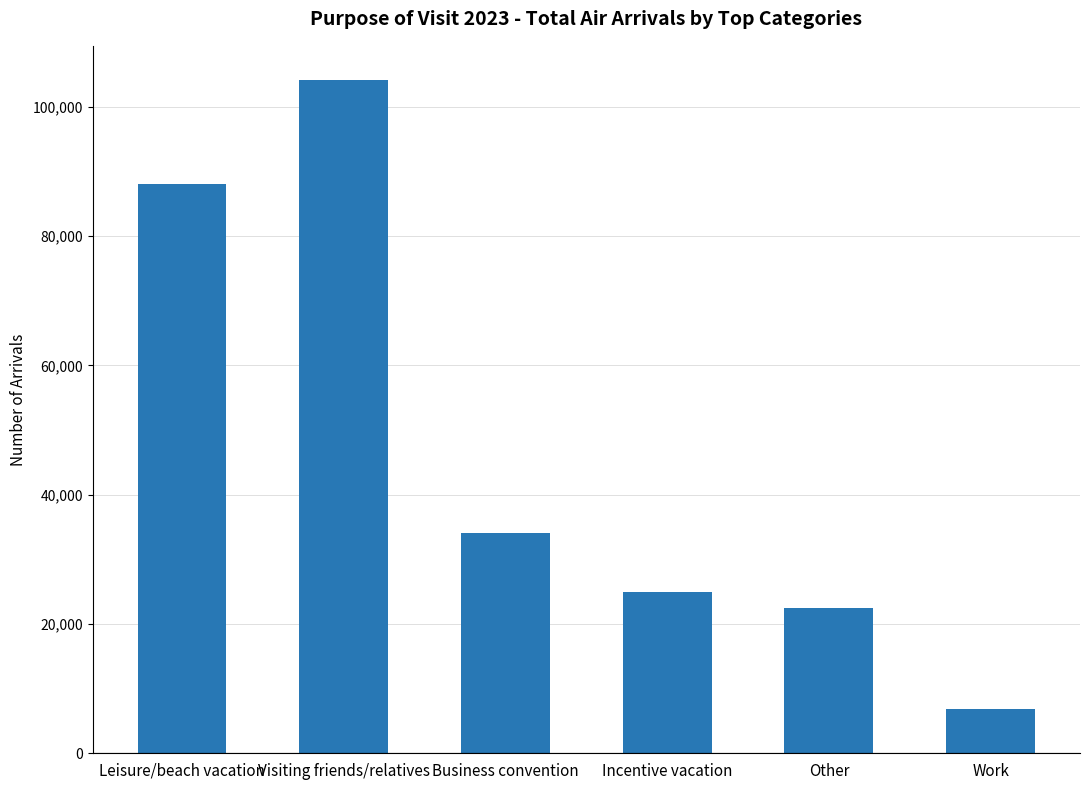

What is the difference between the values at Leisure/beach vacation and Other?

65563